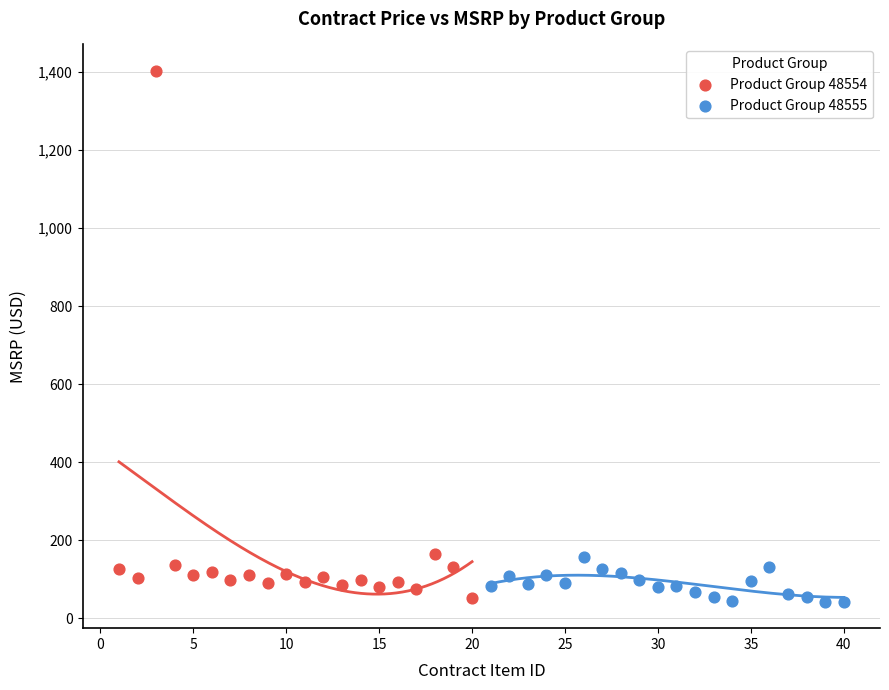

Which series has the largest Y range (max minus min)?

Product Group 48554